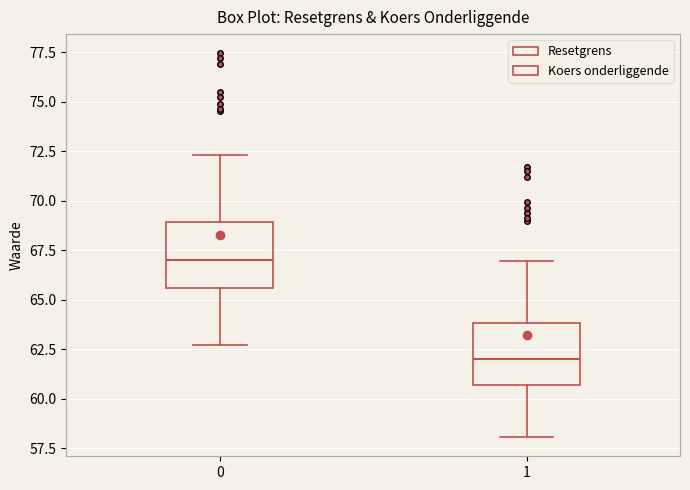

Reading left to right, read every box against the y-axis: the position of its median line, the range the box covers, and the ends of its whiskers. The values are not printed on the chart, so give them approximately, as read against the axis.

0: median 67.0, box 65.5 to 69.0, whiskers 62.5 to 72.5
1: median 62.0, box 60.5 to 64.0, whiskers 58.0 to 67.0